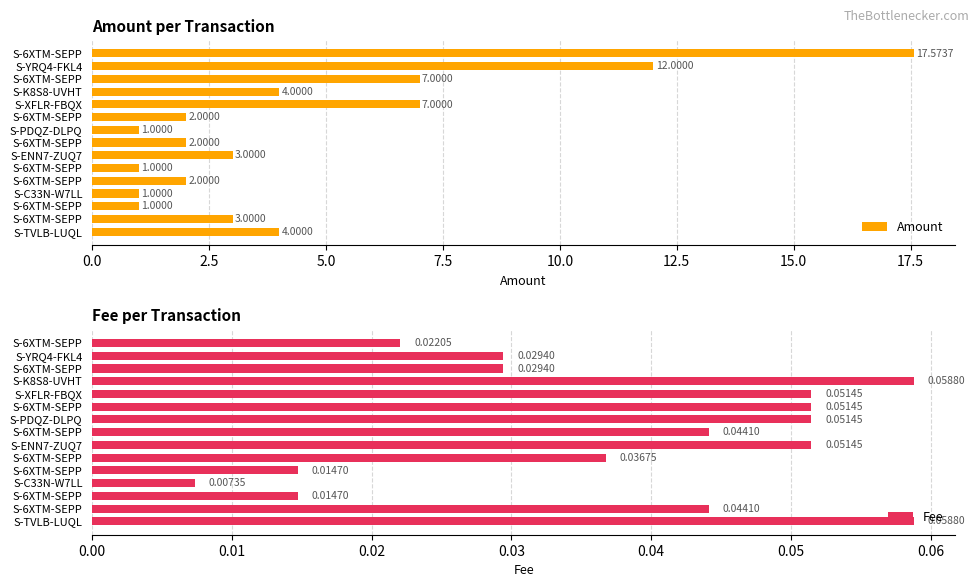

Rank the series by their average value, from lowest to highest.

Fee, Amount